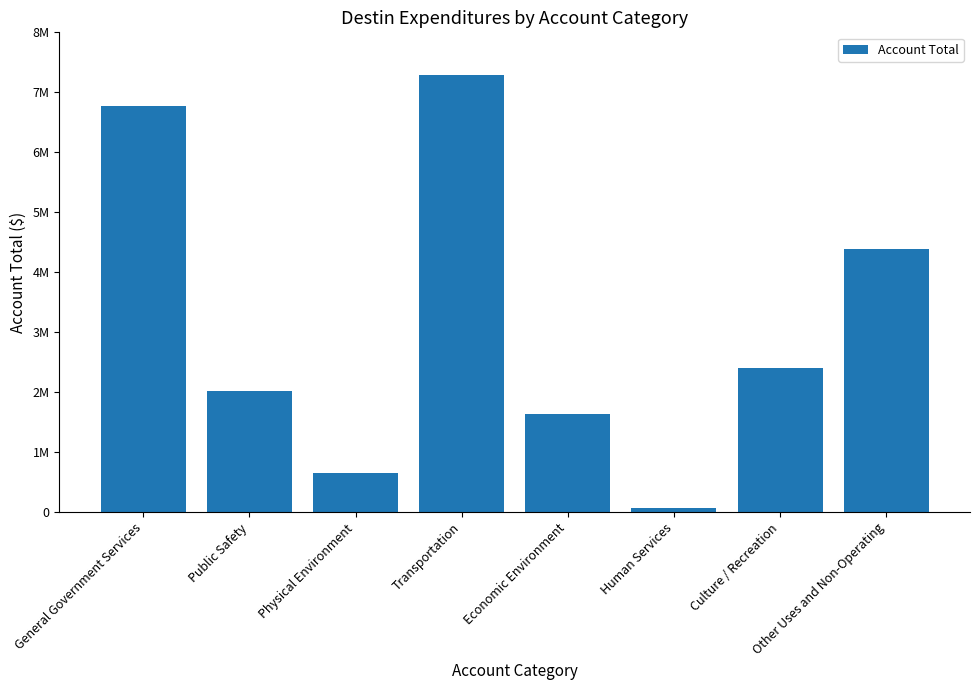

At which label is the value closest to 3680928?

Other Uses and Non-Operating